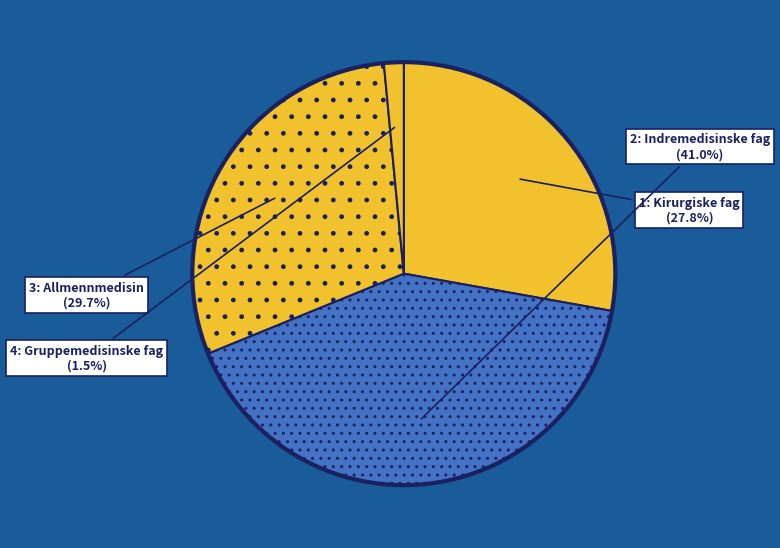

What is the smallest slice in the pie chart?

4: Gruppemedisinske fag